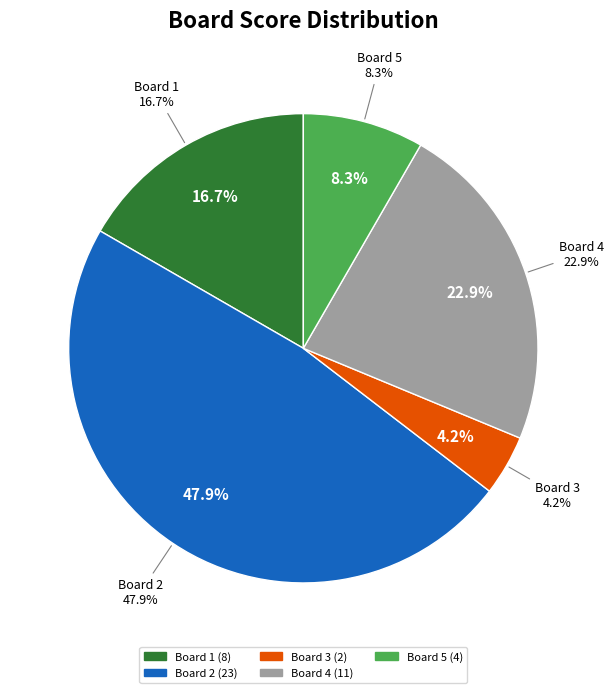

Count the number of slices in the pie.

7